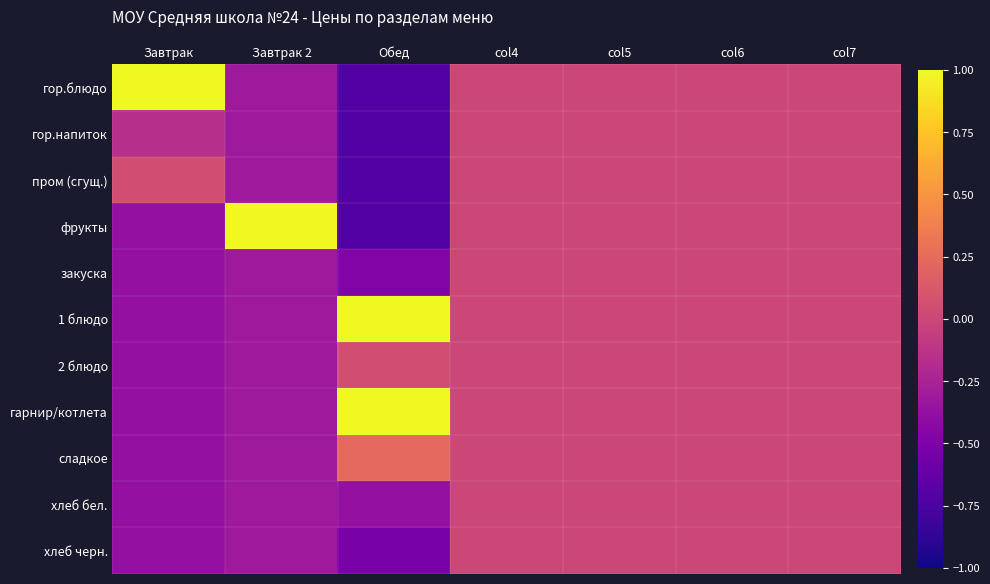

At how many categories does at least one series exceed 0?

3